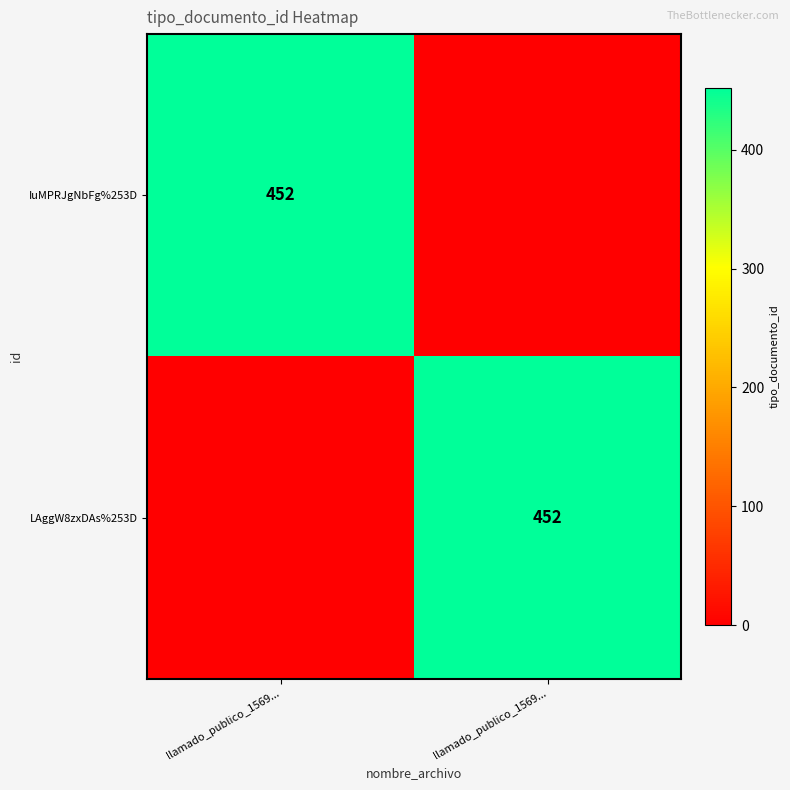

Which label corresponds to the smallest value in the chart?

llamado_publico_1569...